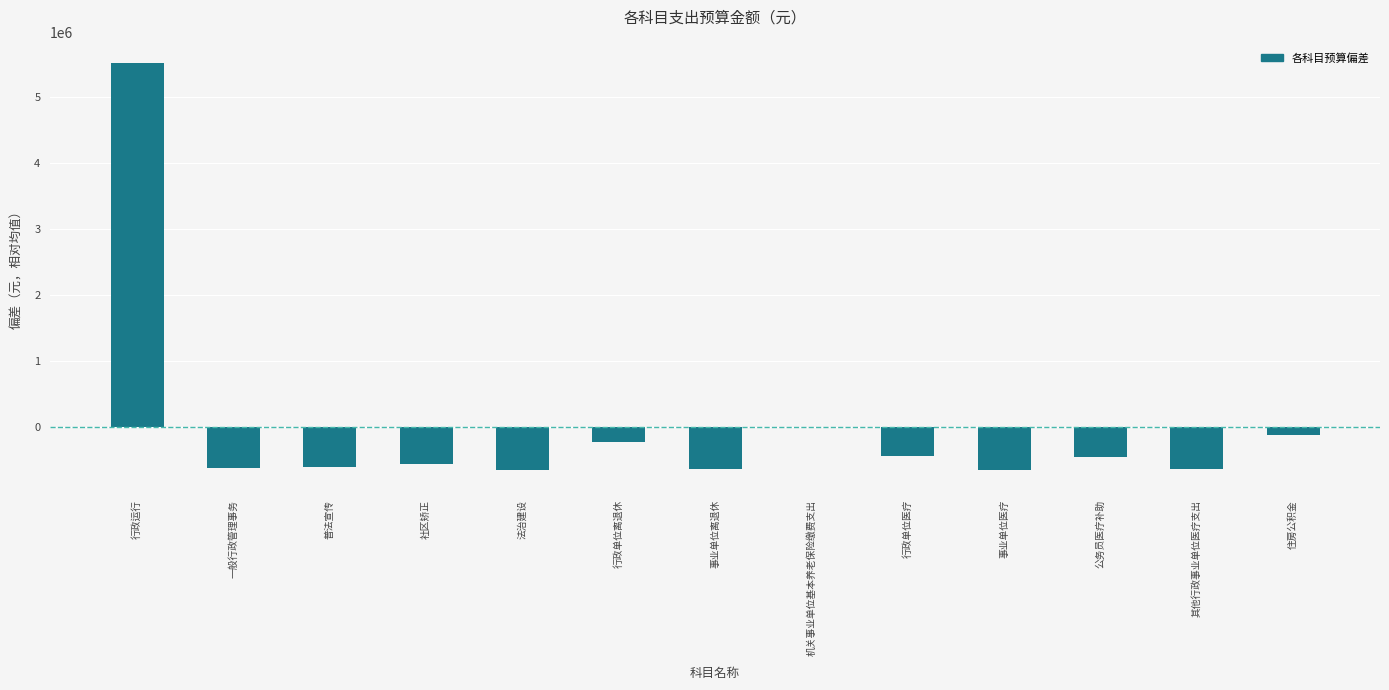

The chart shows a value of -1115209.5 at 法治建设. True or false?

False